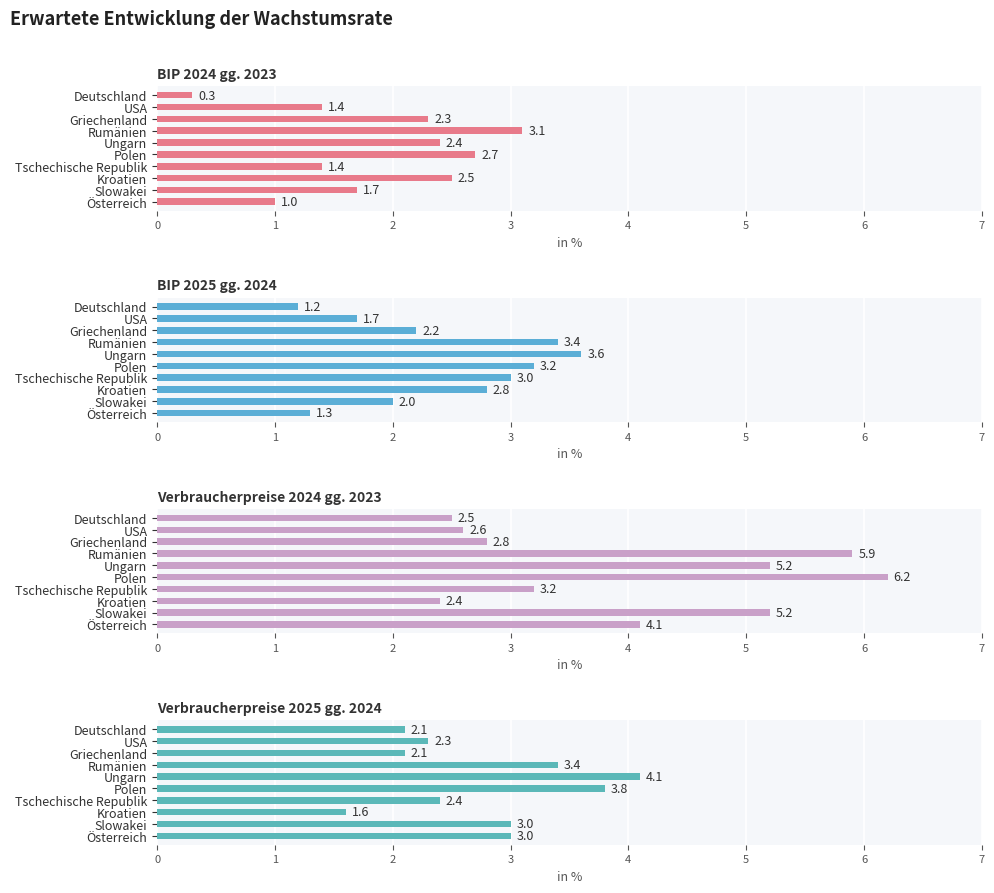

What is the total value across all series at Deutschland?

6.1